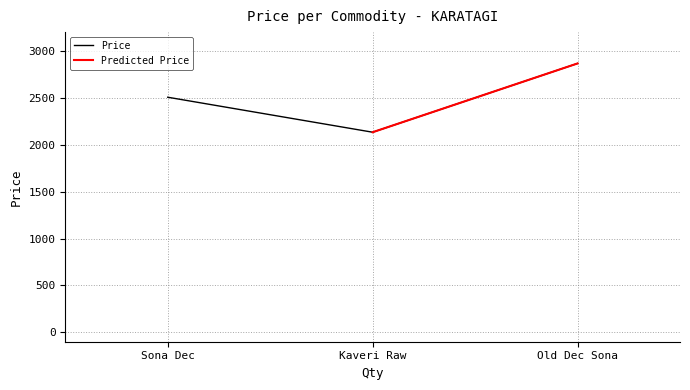

How many values exceed 2506?

1